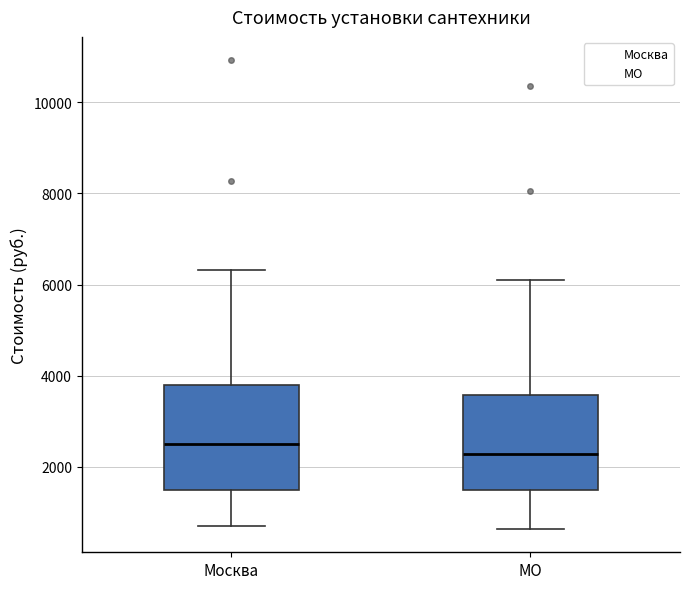

Which box's median line is the highest?

Москва